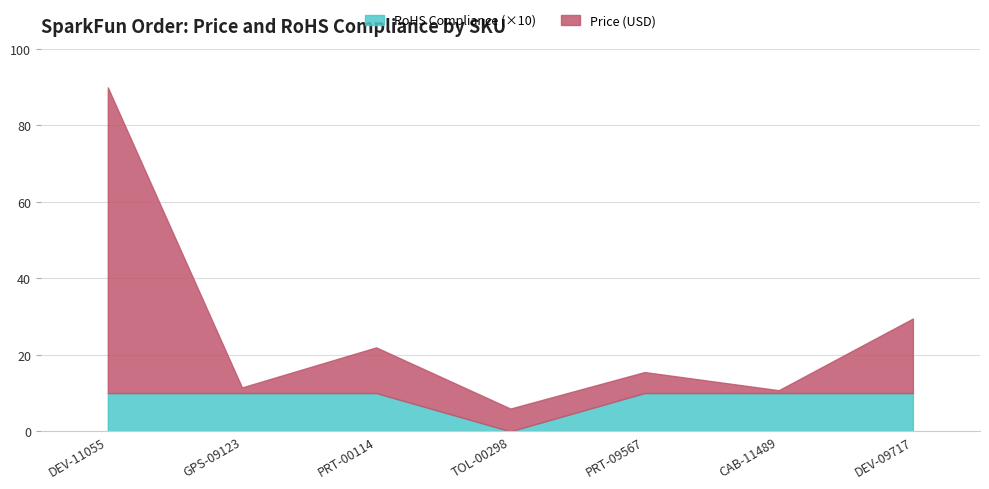

List the series in order of their overall mean, lowest first.

RoHS Compliance, Price (USD)